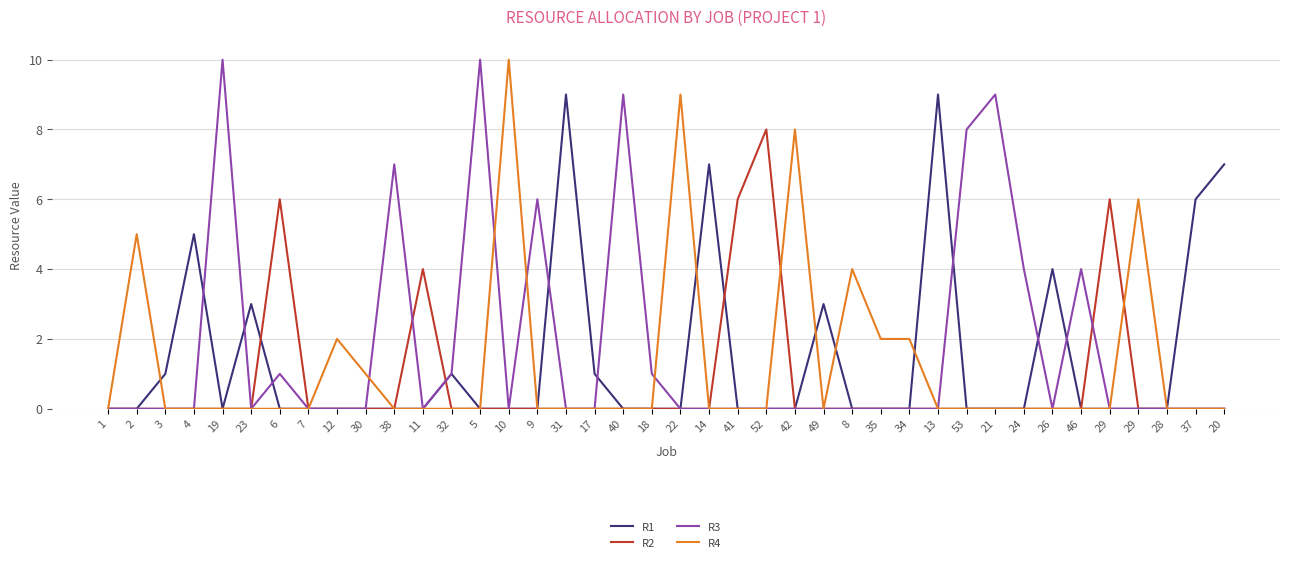

Between 2 and 5, which is larger?

2